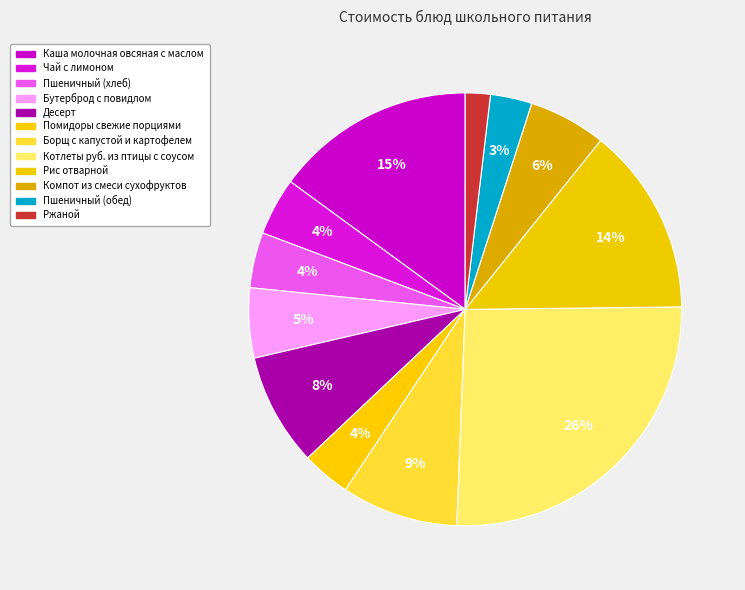

Is Компот из смеси сухофруктов the majority of the pie?

No